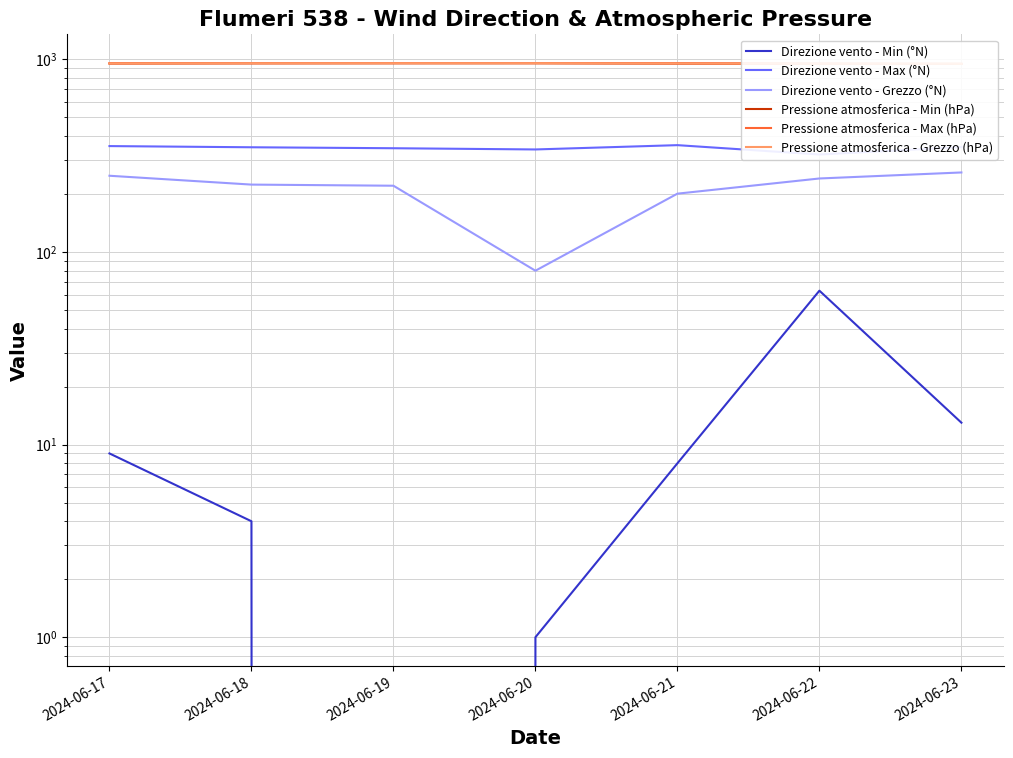

The value of Direzione vento - Max (°N) at 2024-06-21 is 484.3. True or false?

False